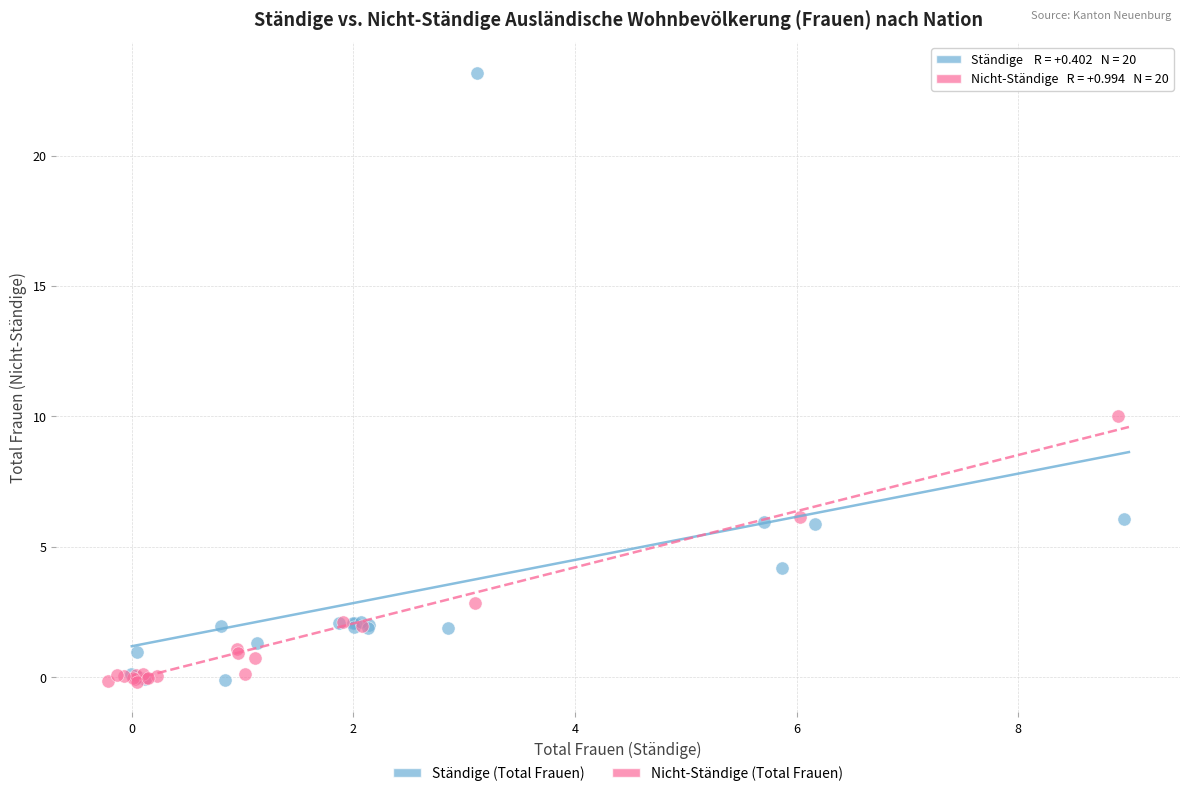

Which series has the widest spread of Y values?

Ständige (Total Frauen)